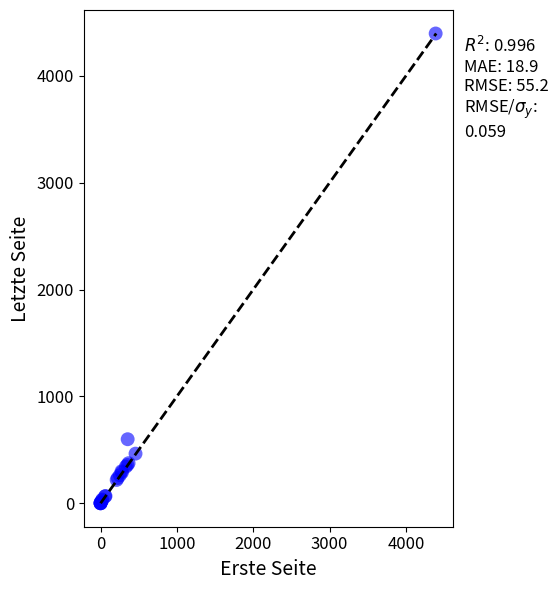

What Y value in the scatter plot is closest to 2198?

599